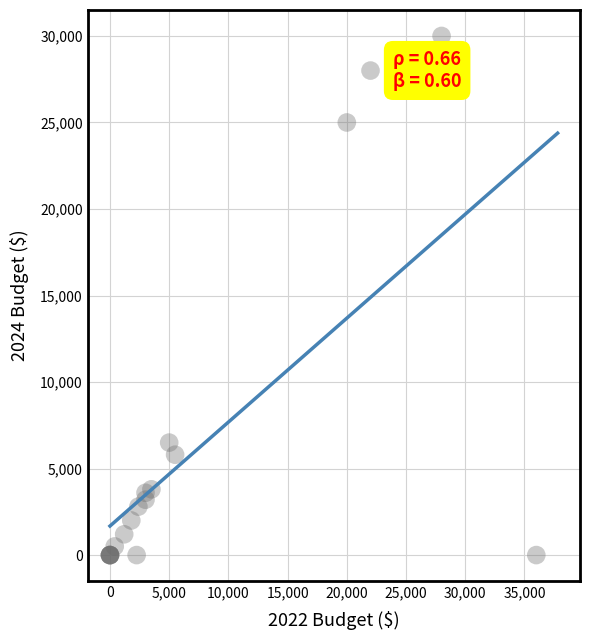

What Y value in the scatter plot is closest to 15000?

6500